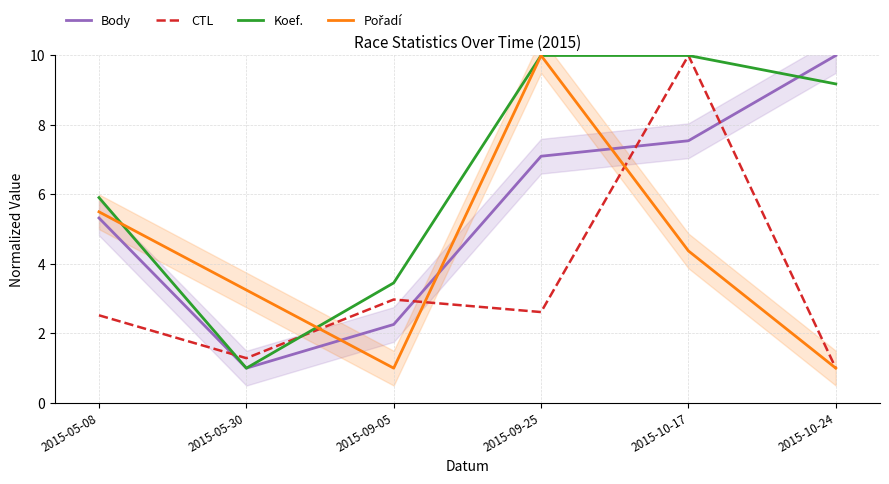

Which series has the largest total across all categories?

Koef.